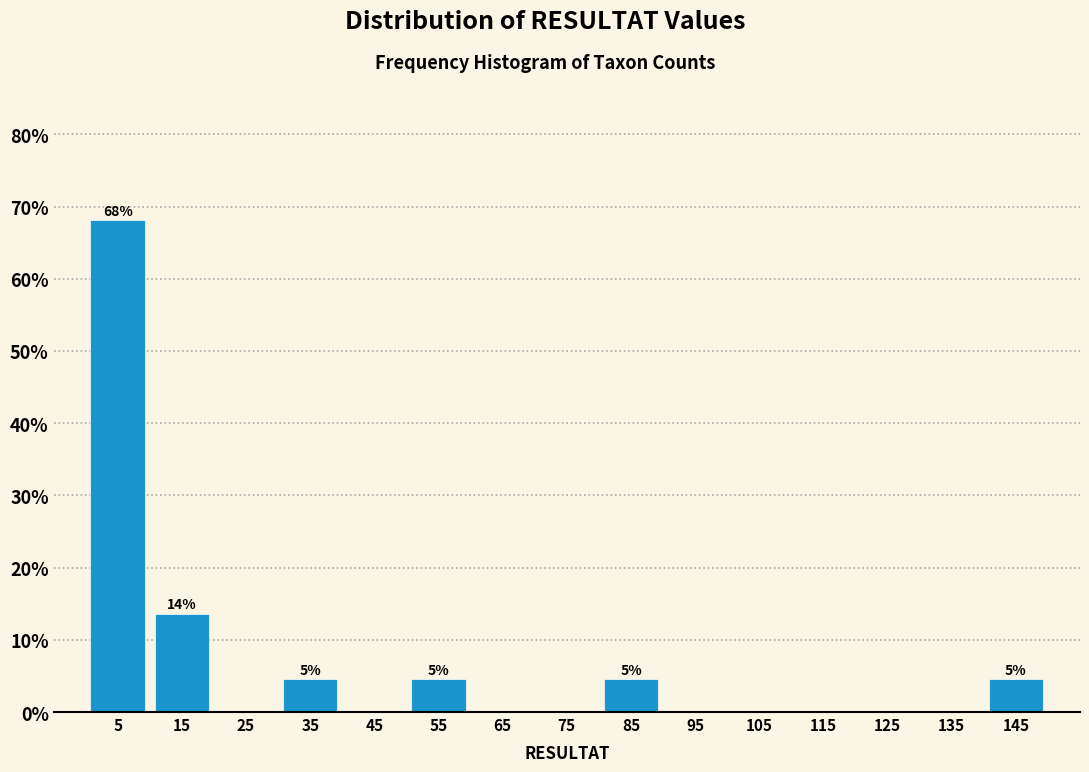

Over which range of the x-axis is the bar tallest?

0 to 10